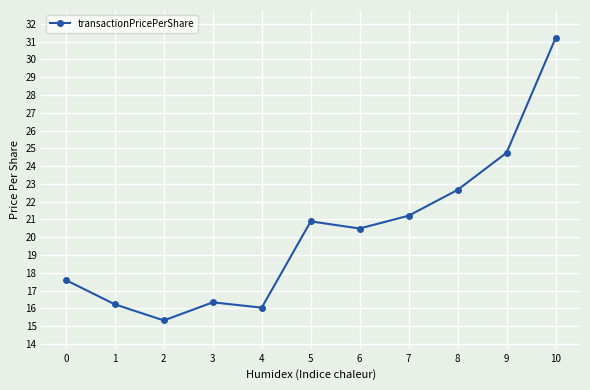

At which category does the data reach its first local valley?

2